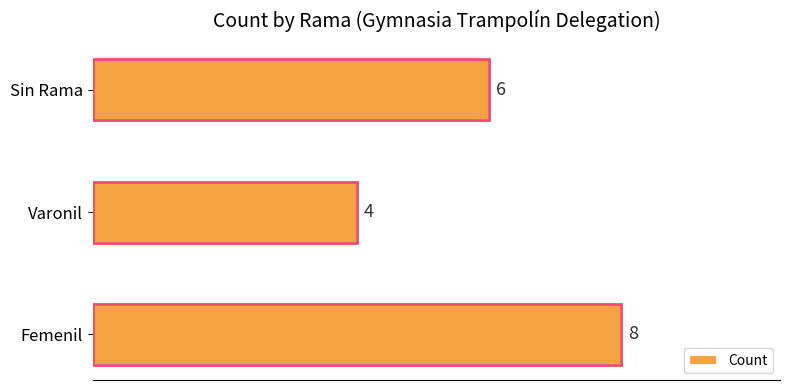

Rank the categories by value from highest to lowest.

Femenil, Sin Rama, Varonil